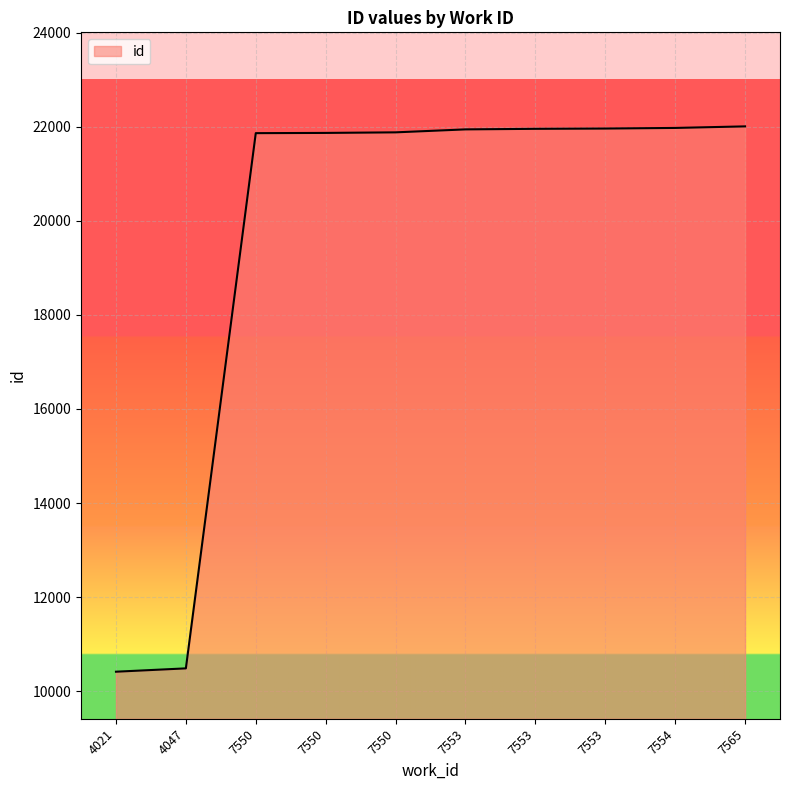

How many lines are shown in the chart?

1